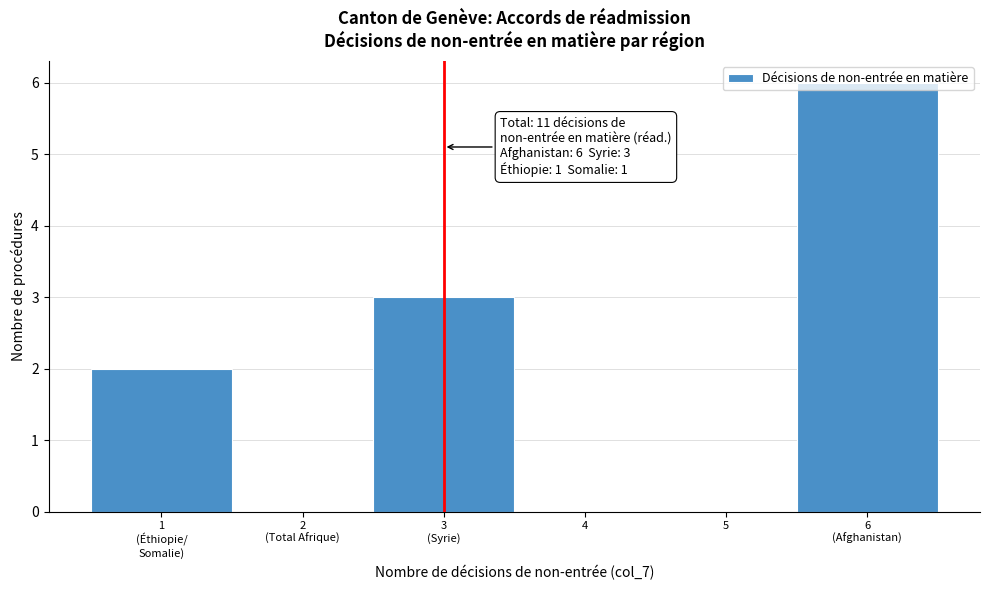

What is the greatest value displayed?

6